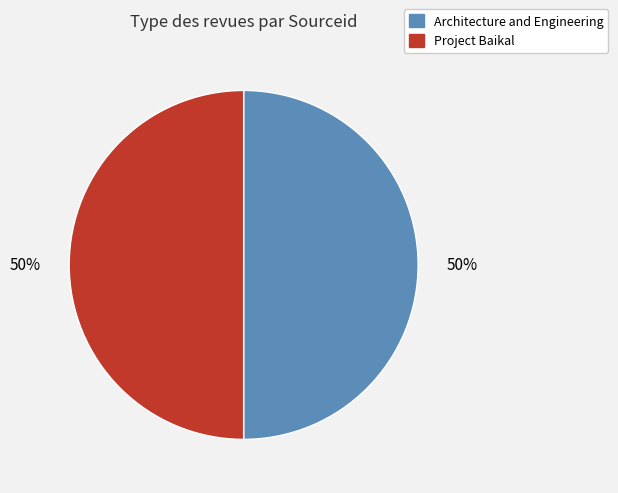

Do Project Baikal and Architecture and Engineering together represent more than half of the pie?

Yes